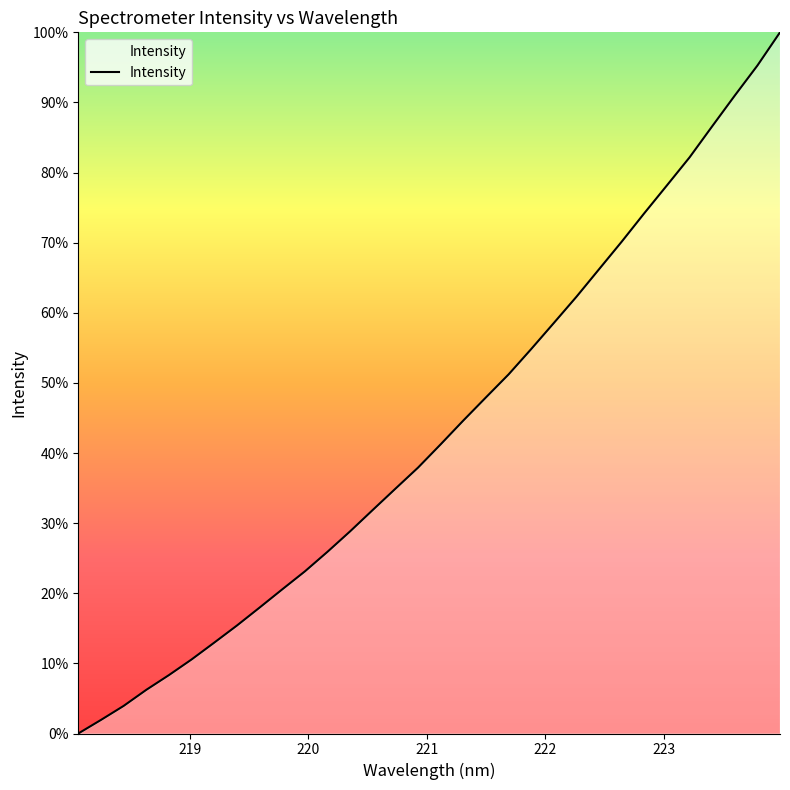

What is the difference between the maximum and minimum values?

100.0